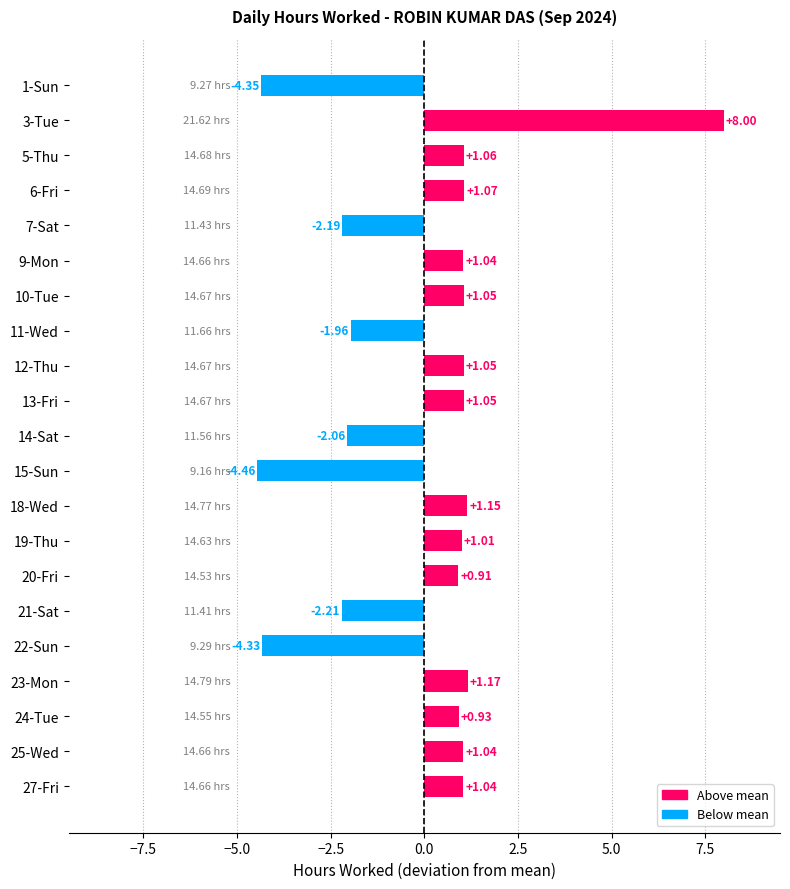

What is the difference between the second highest and minimum values?

5.6